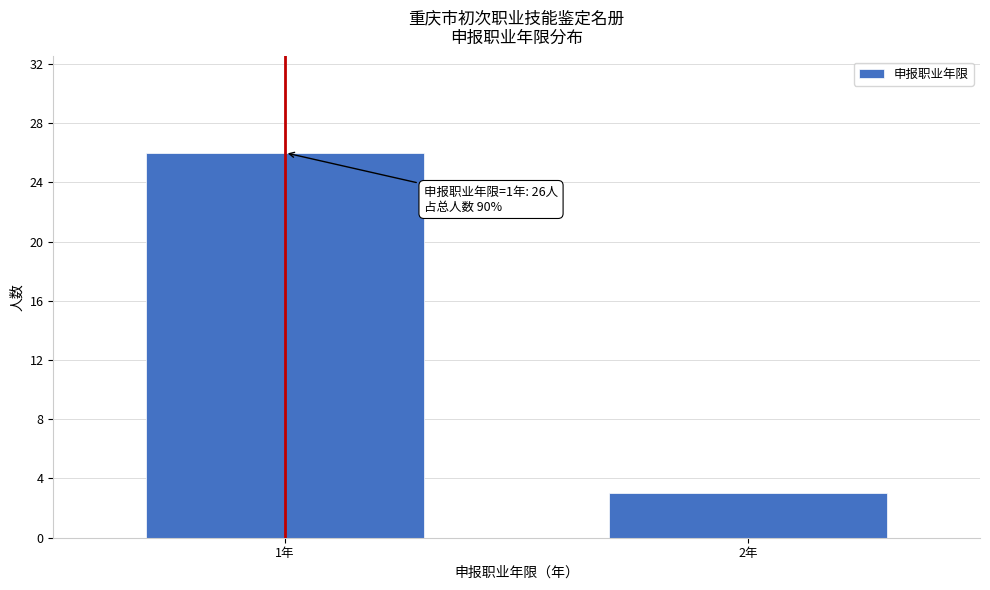

Reading left to right, extract all data points from this chart.

26	3